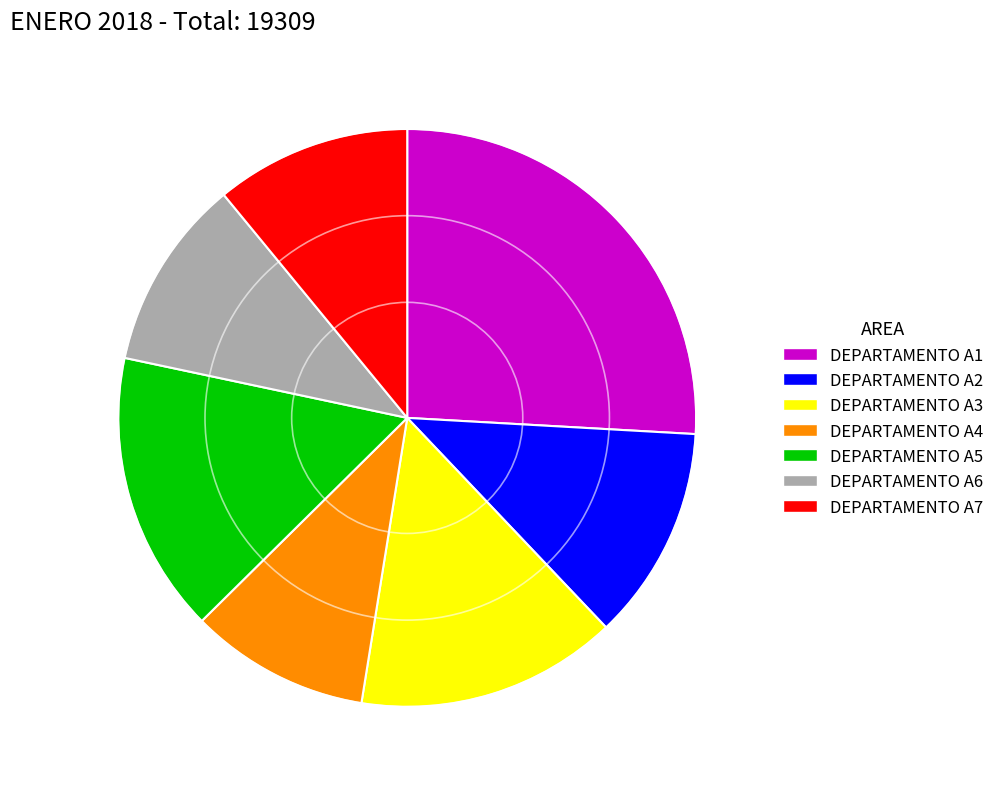

Which slice is the largest?

DEPARTAMENTO A1